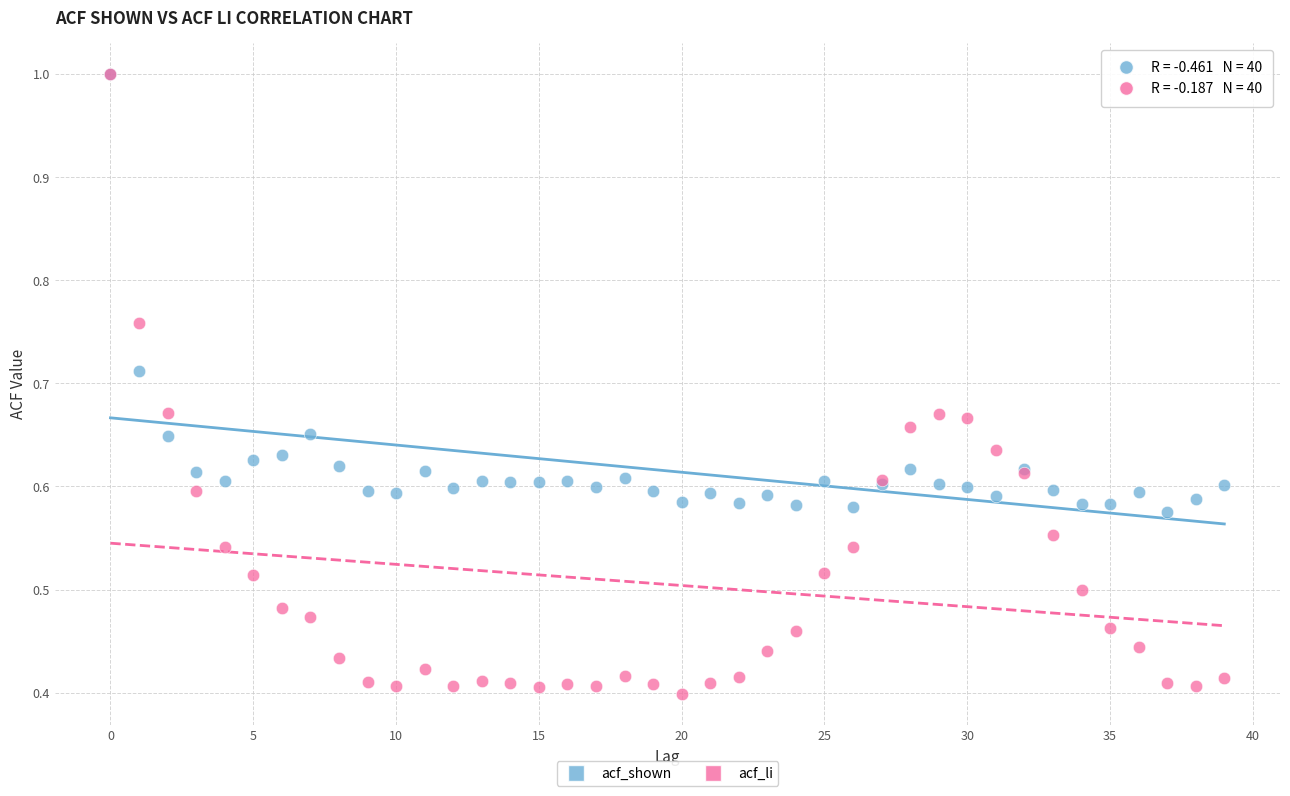

Which series reaches the minimum Y coordinate?

acf_li